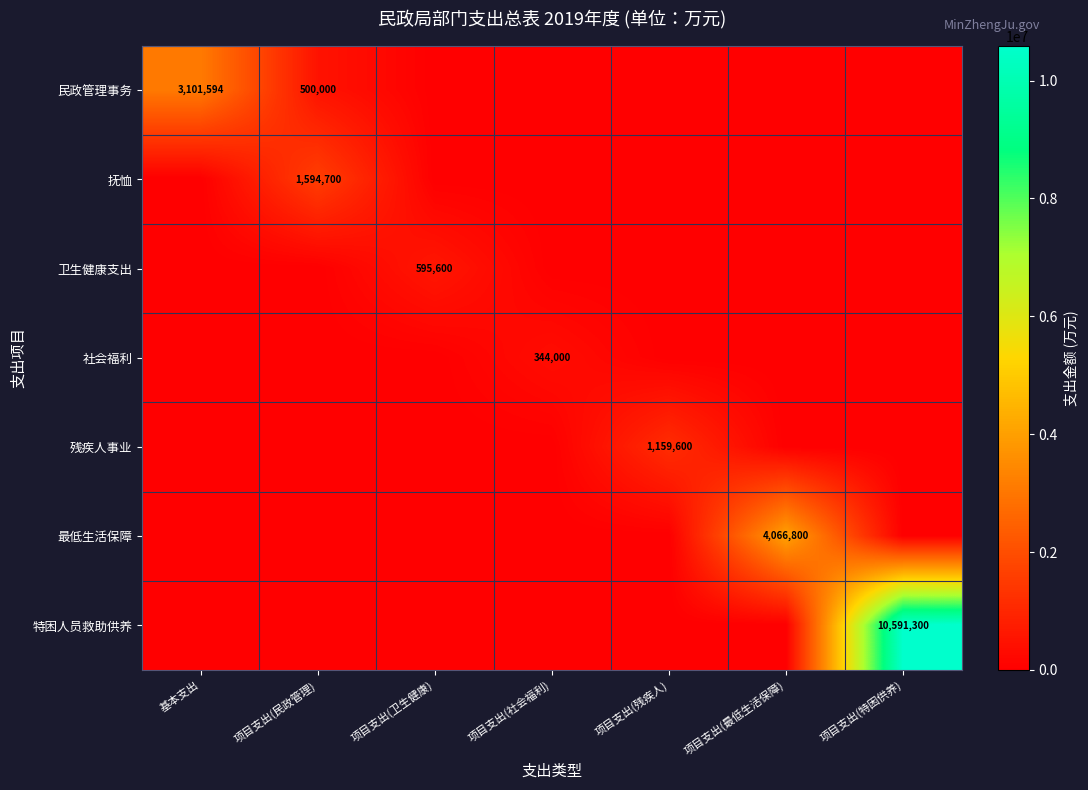

At which category is the sum across all series the highest?

项目支出(特困供养)